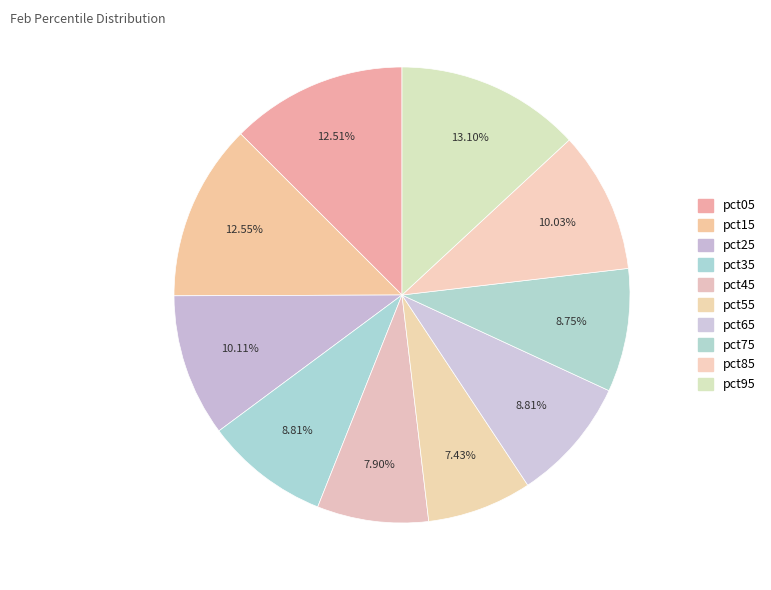

How many slices are in this pie chart?

10